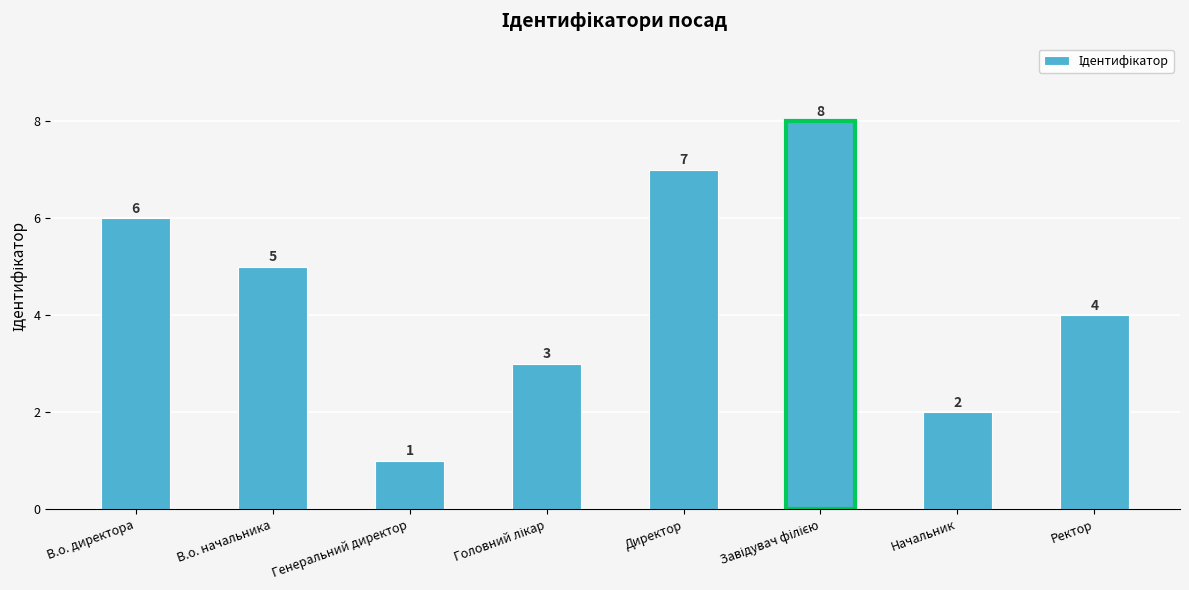

The chart shows a value of 0 at Генеральний директор. True or false?

False